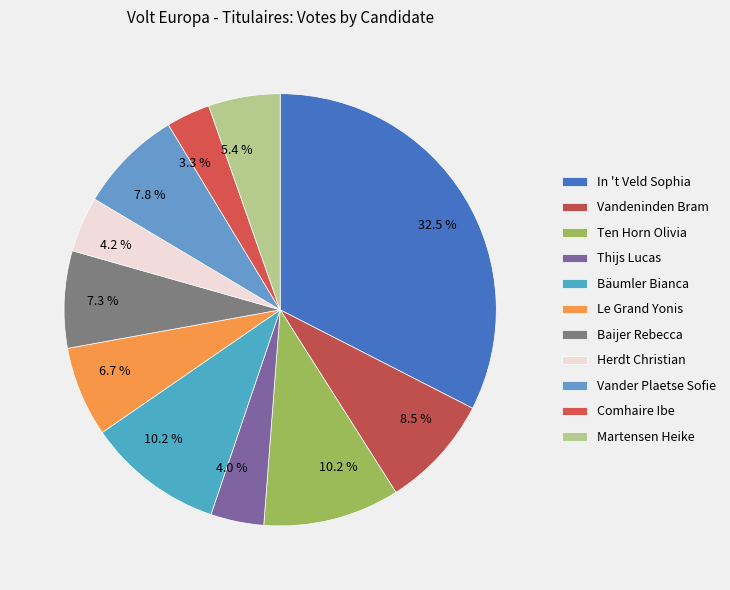

Count the number of slices in the pie.

11